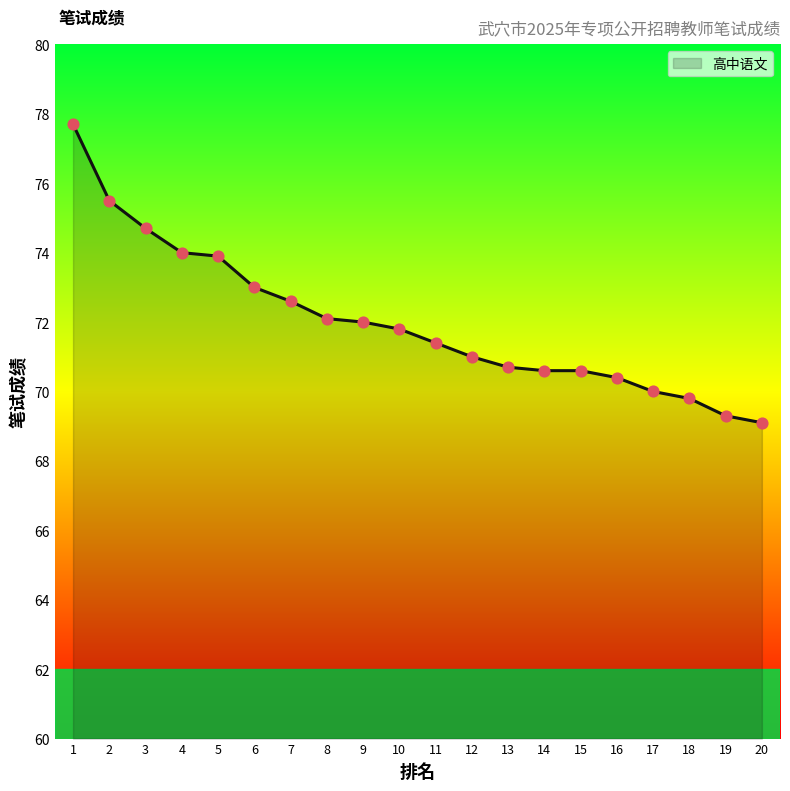

What is the change in value from 9 to 20?

-2.9